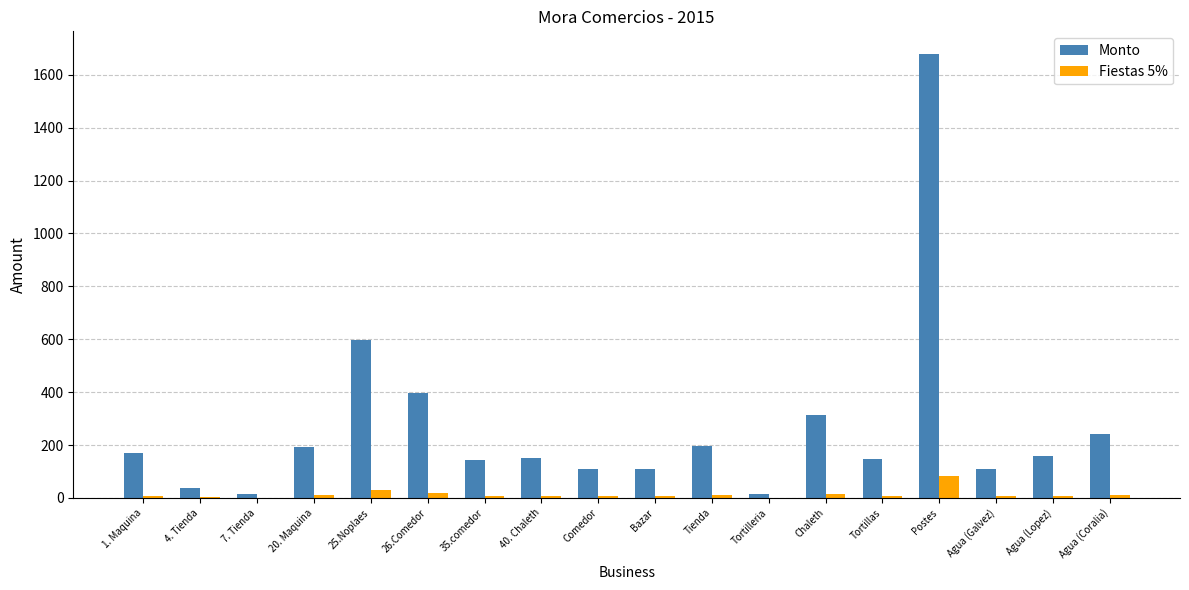

Where is Monto nearest to the value 847?

25.Noplaes